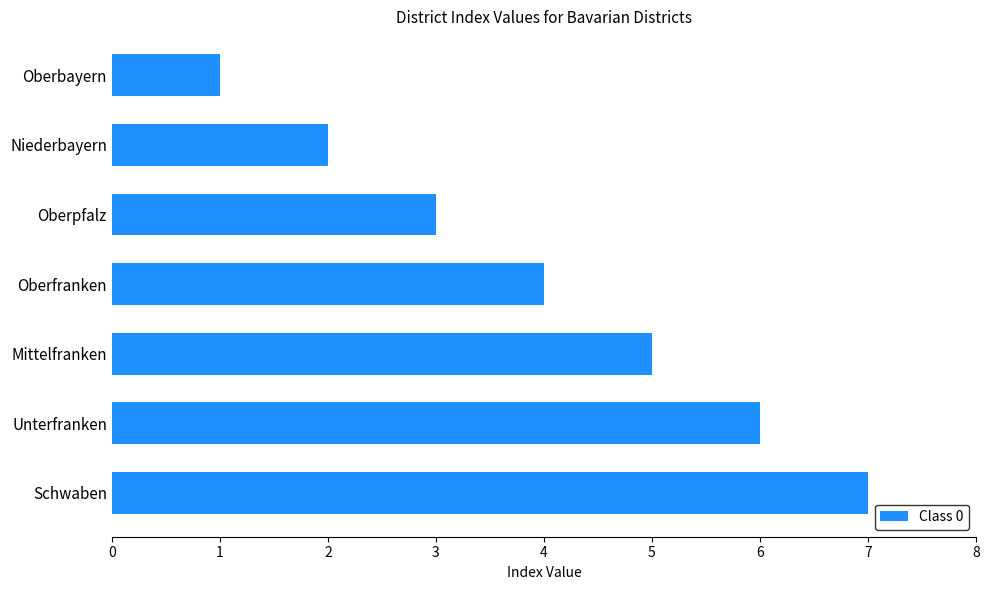

What is the change in value from Unterfranken to Oberbayern?

-5